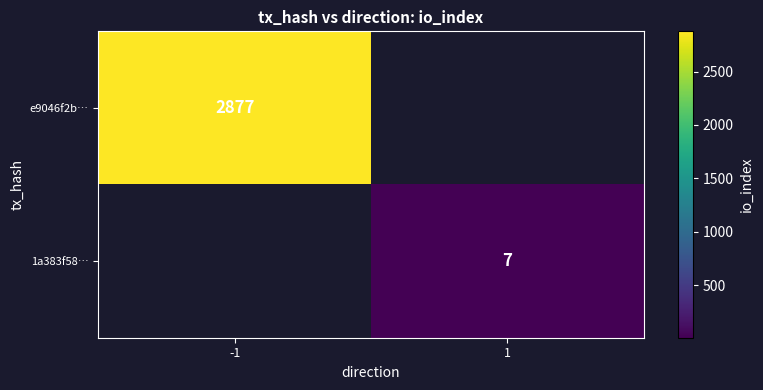

Is the value of e9046f2b… at -1 greater than the value of 1a383f58… at 1?

Yes